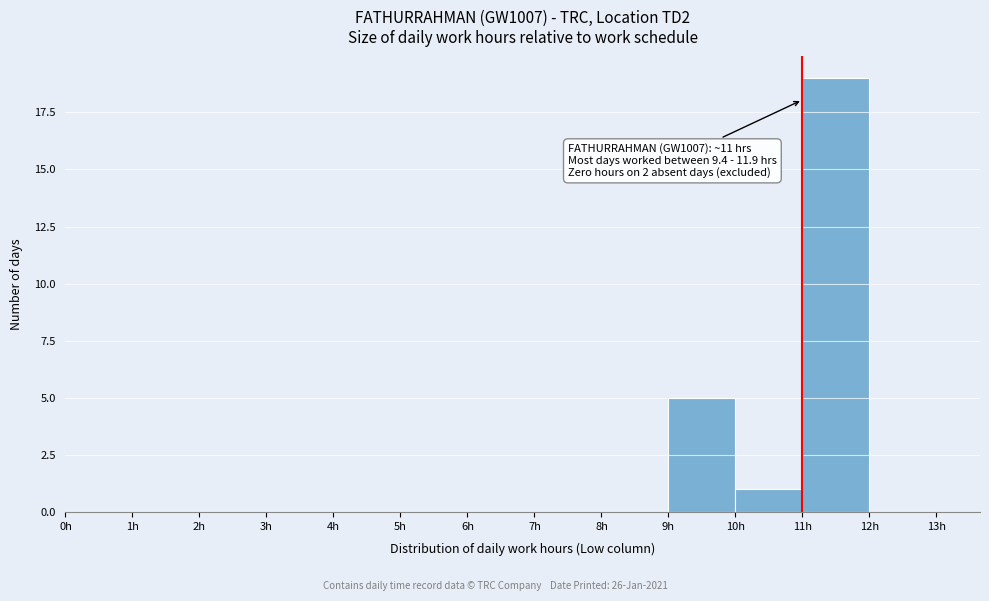

Which range on the x-axis has the tallest bar?

11 to 12